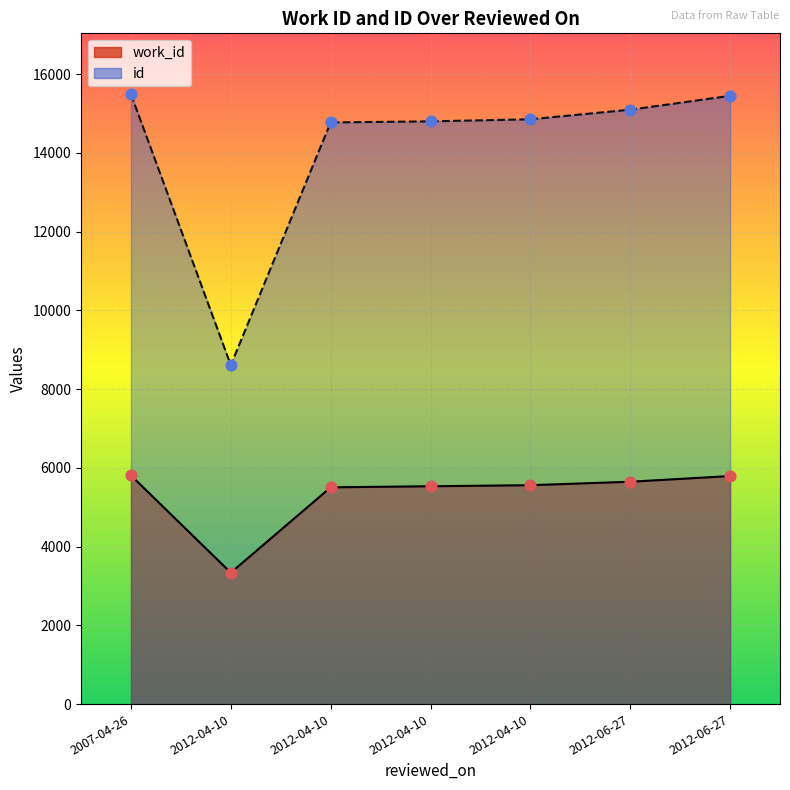

Is the value of id markers at 2012-06-27 greater than the value of work_id markers at 2012-04-10?

Yes